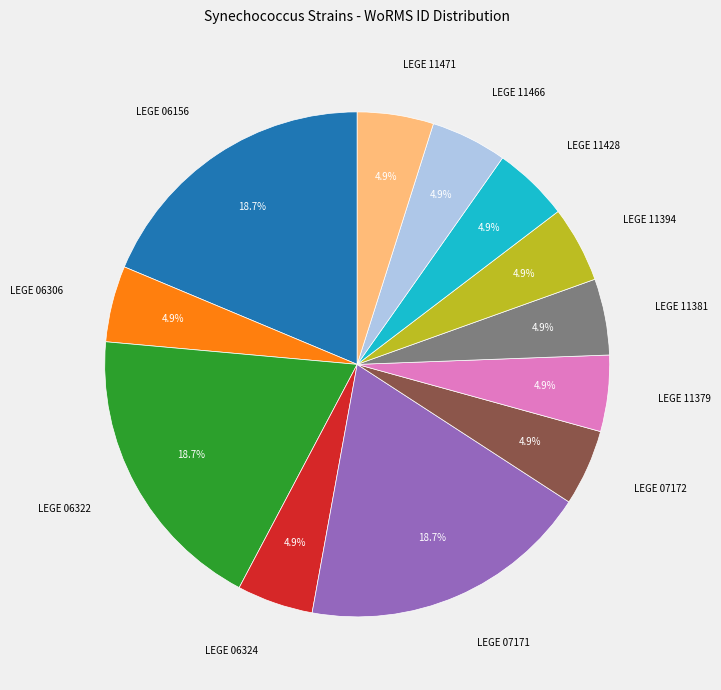

Is there a majority slice in this chart?

No